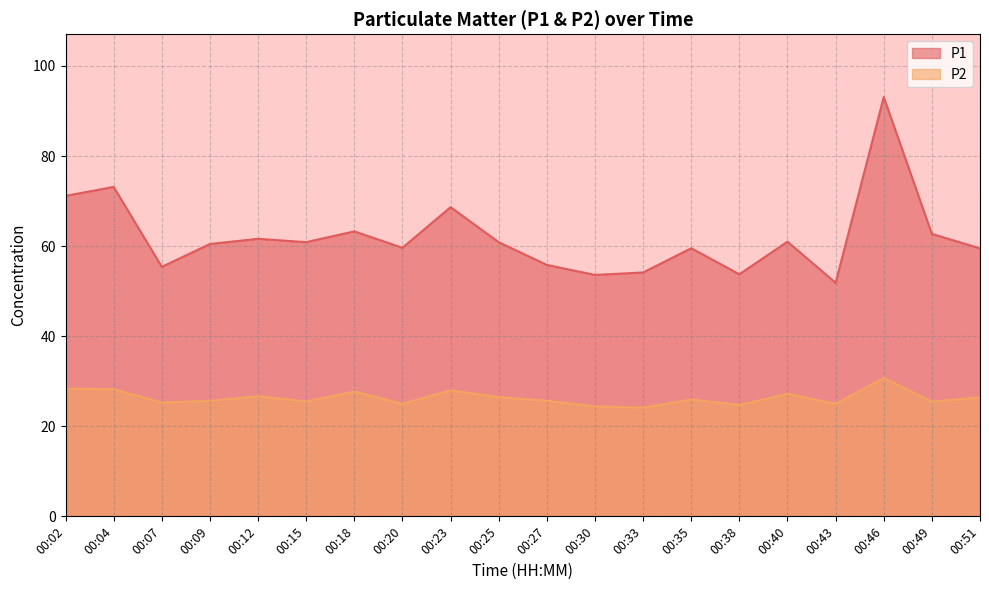

What is the total value across all series at 00:20?

84.6